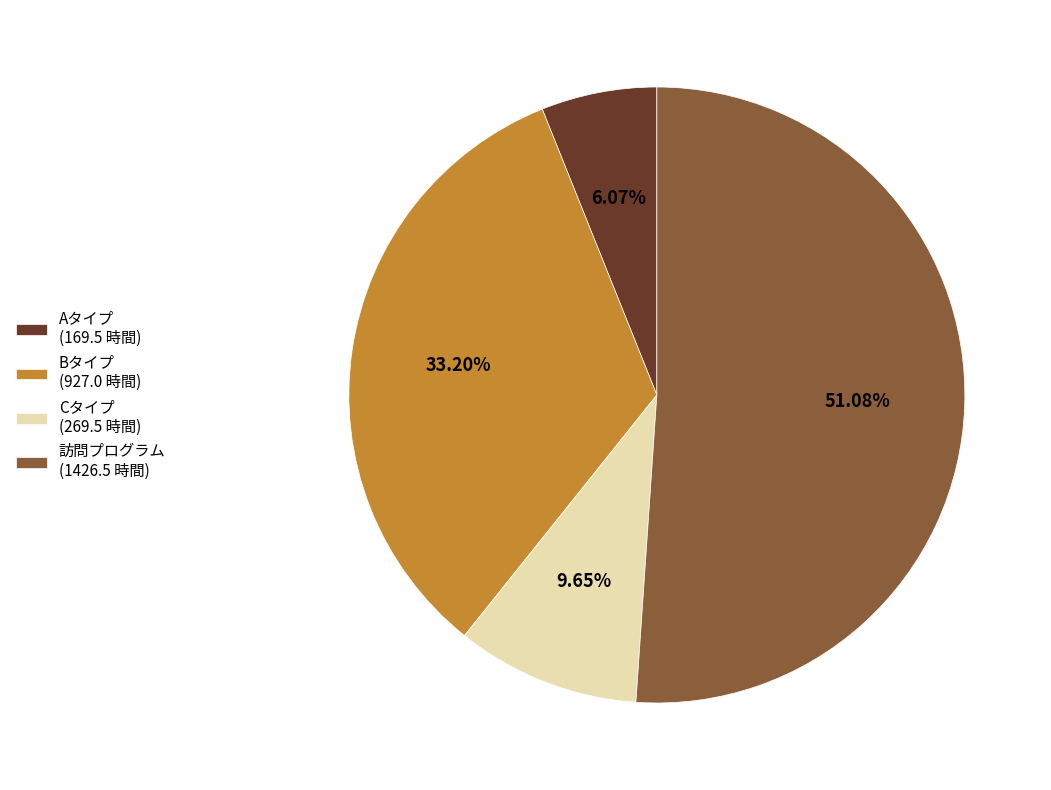

How many slices are in this pie chart?

4